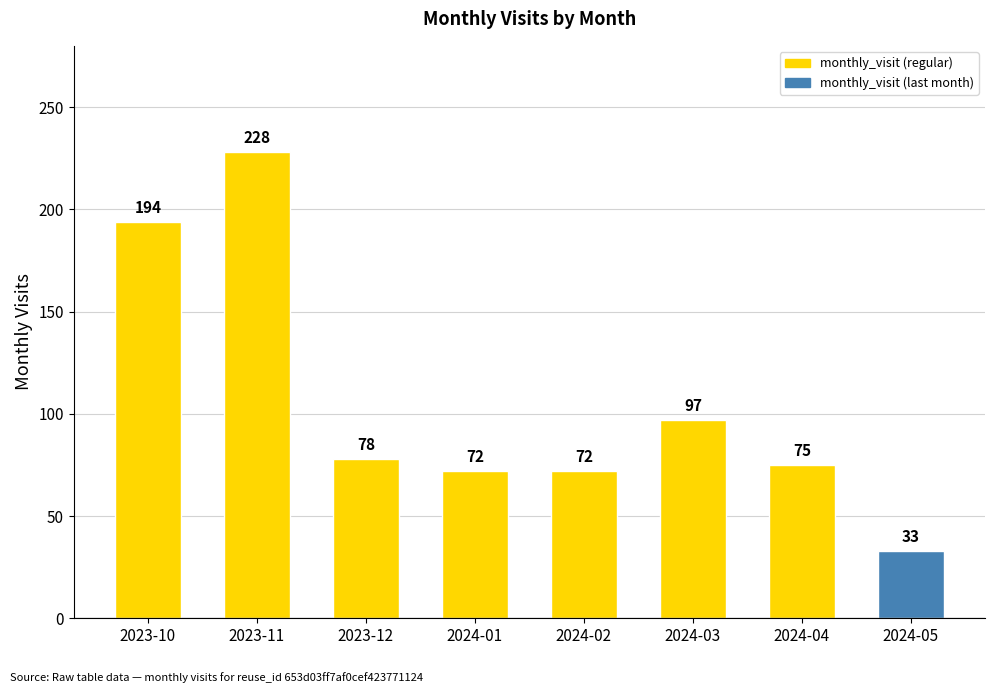

Reading left to right, extract all data points from this chart.

2023-10=194	2023-11=228	2023-12=78	2024-01=72	2024-02=72	2024-03=97	2024-04=75	2024-05=33